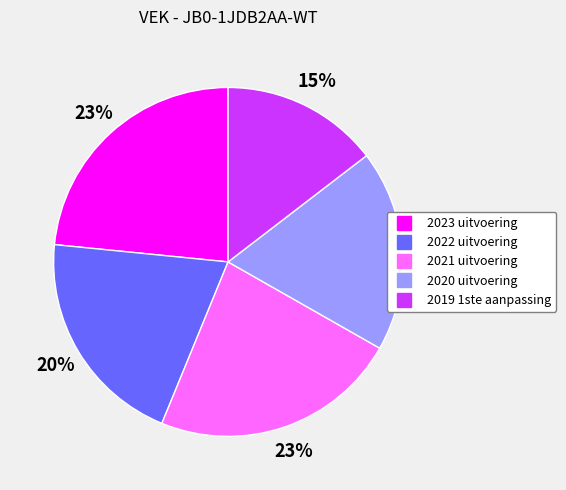

Do 2021 uitvoering and 2019 1ste aanpassing together represent more than half of the pie?

No